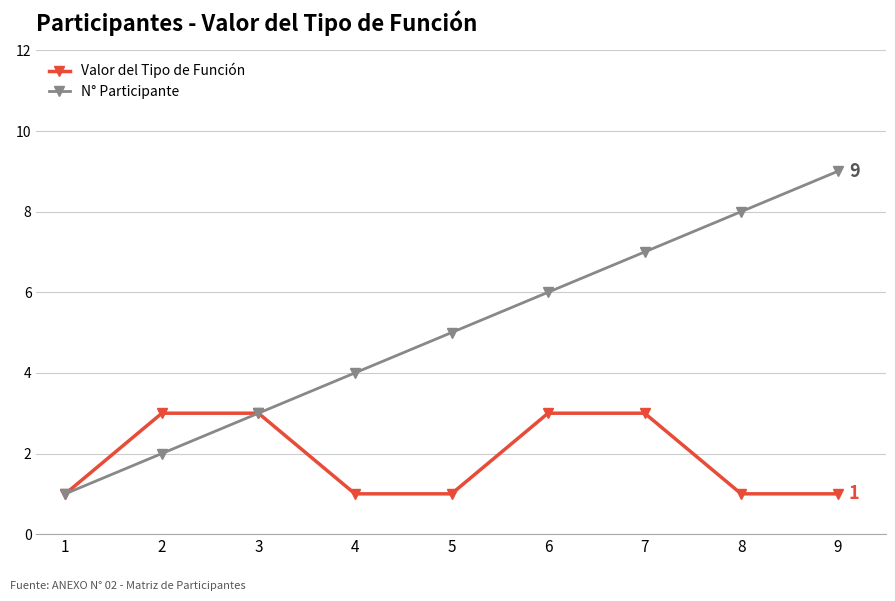

Is the value of N° Participante at 8 greater than the value of Valor del Tipo de Función at 1?

Yes